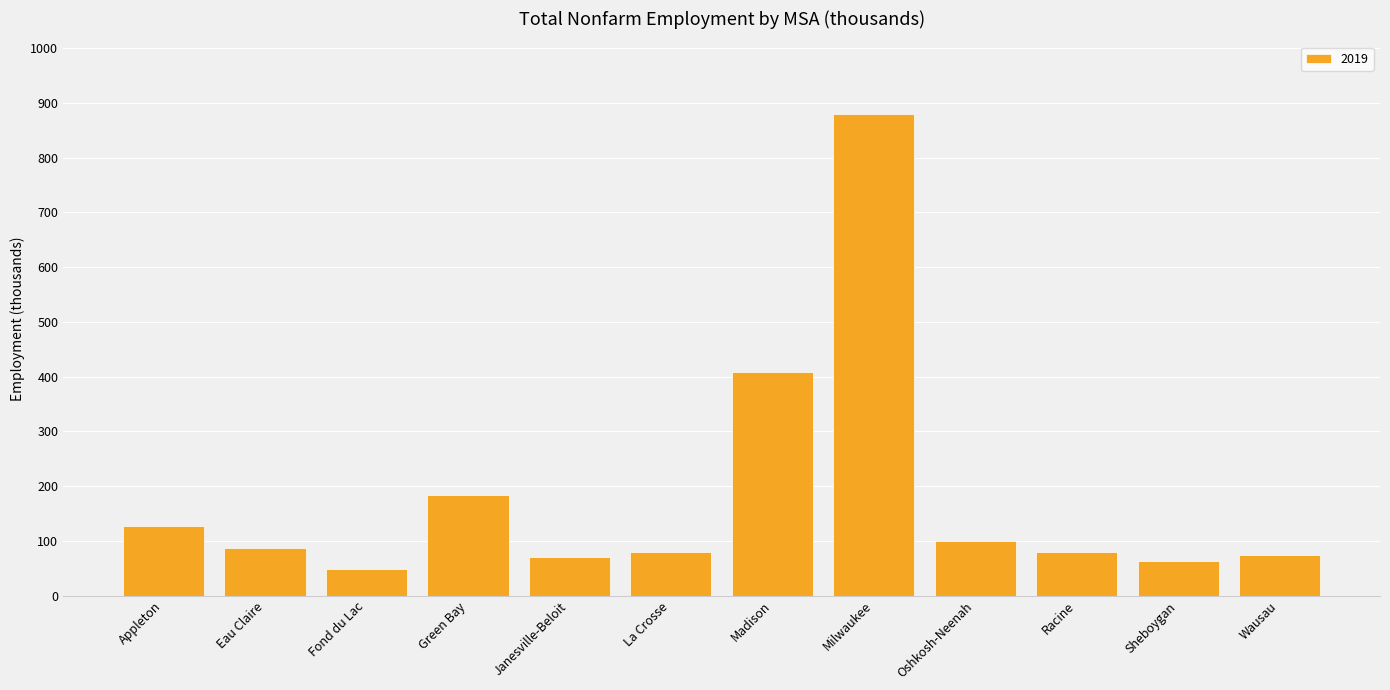

What is the value of the 3rd bar from the left?

49.2